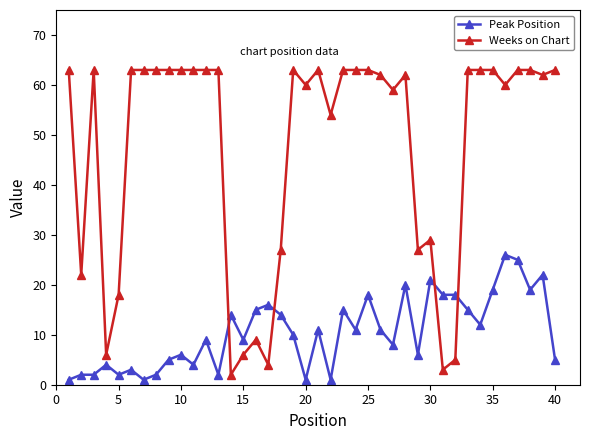

What is the difference between the second highest and second lowest values in the Weeks on Chart series?

60